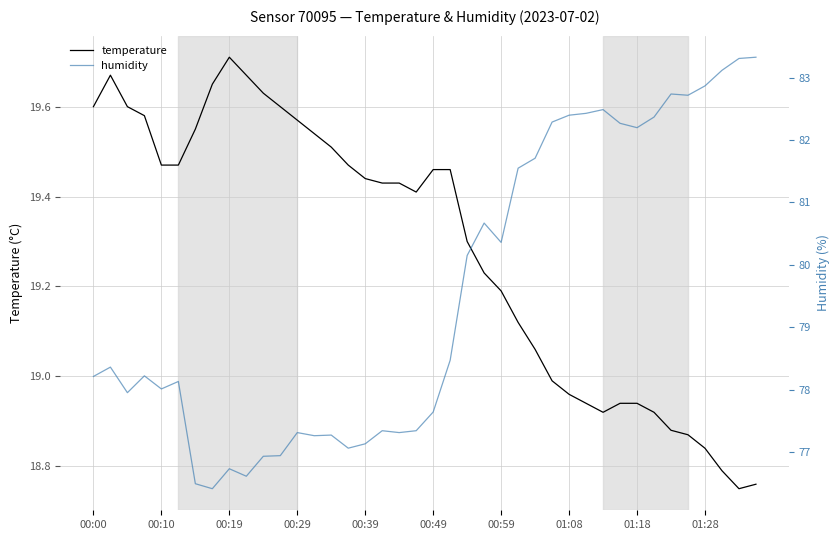

At which label does temperature reach its peak?

00:19